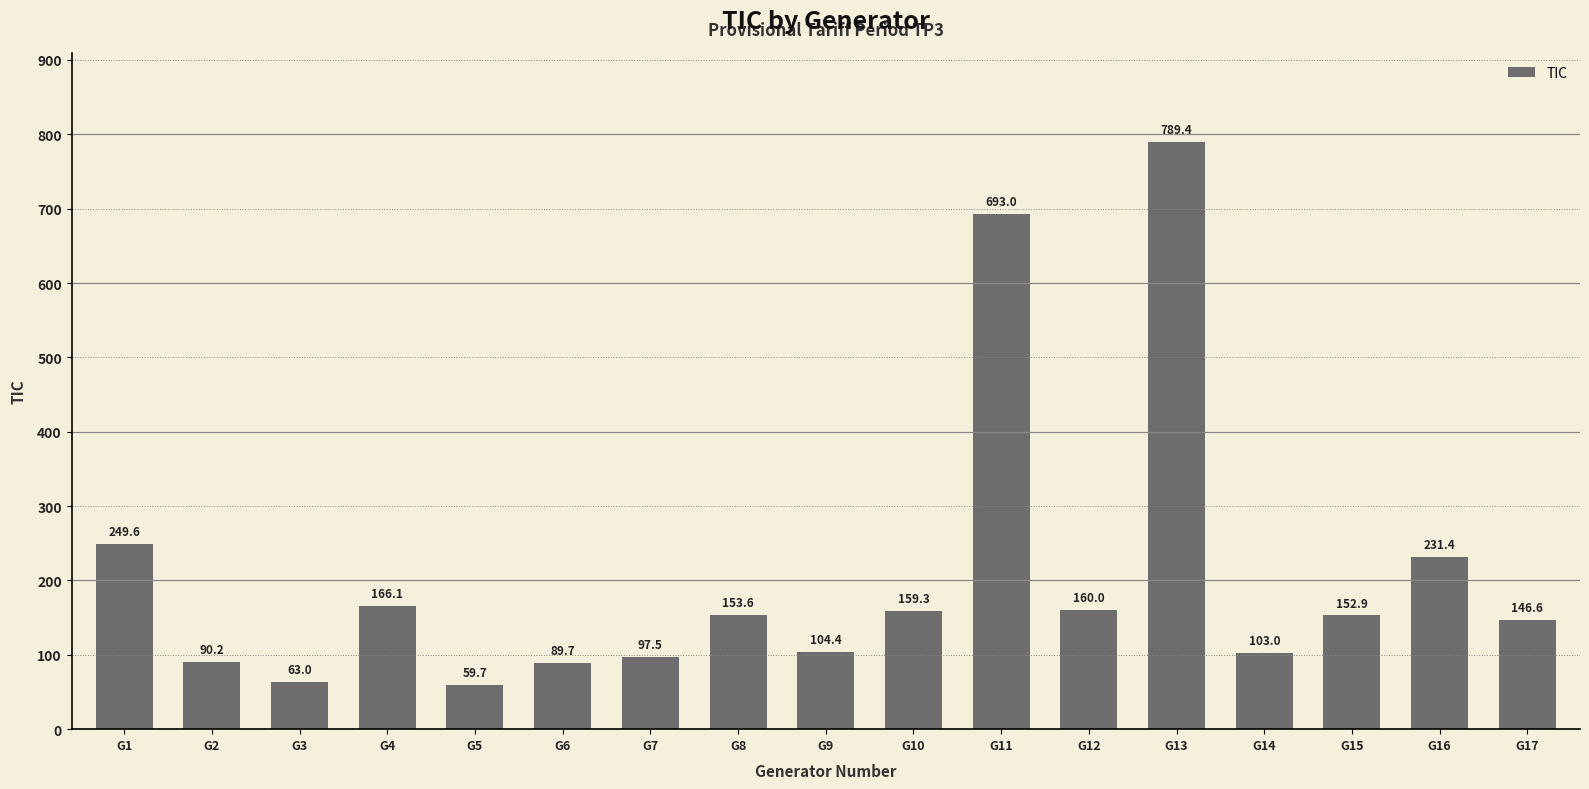

What is the change in value from G3 to G14?

+40.0